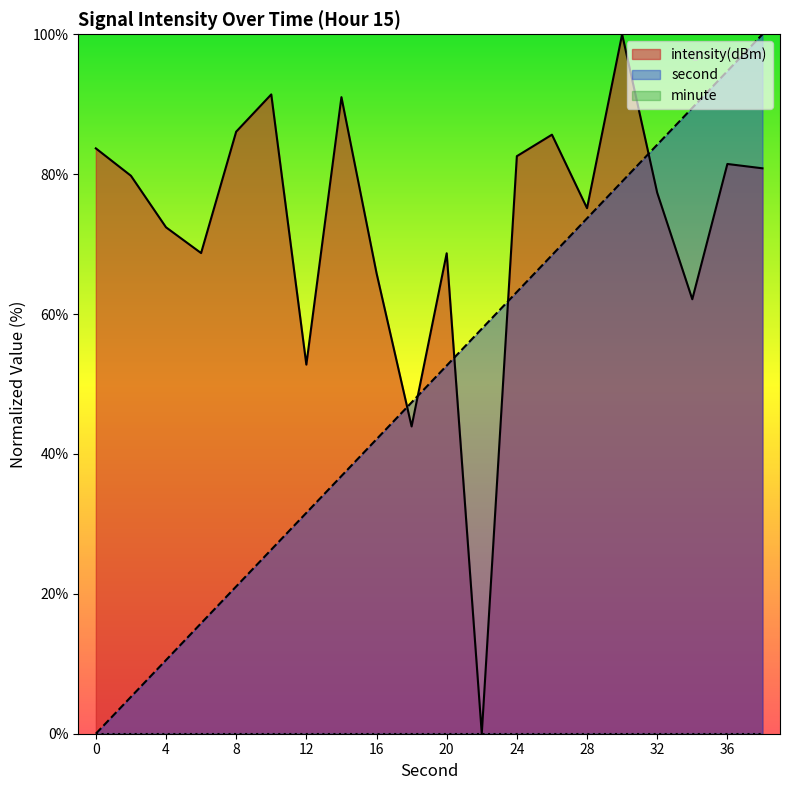

What is the difference between the maximum and minimum values in the intensity(dBm) series?

100.0